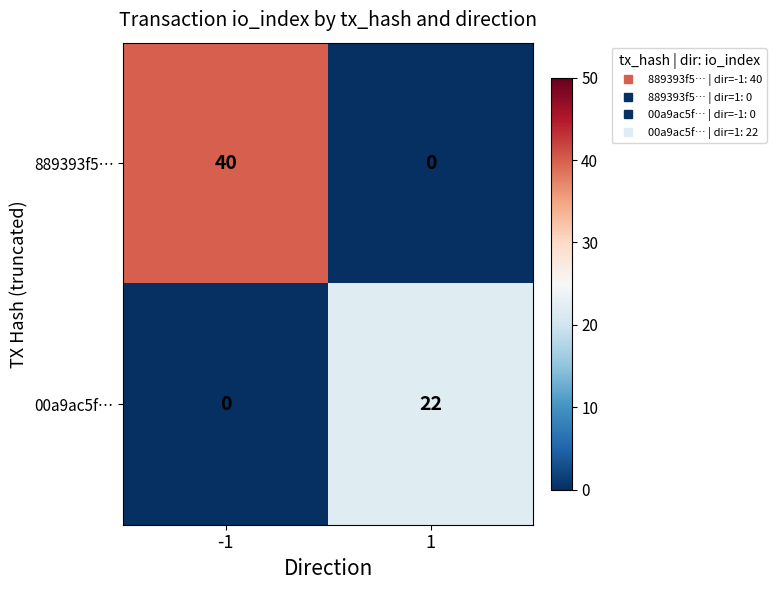

Which series has the largest range (max minus min)?

889393f5…